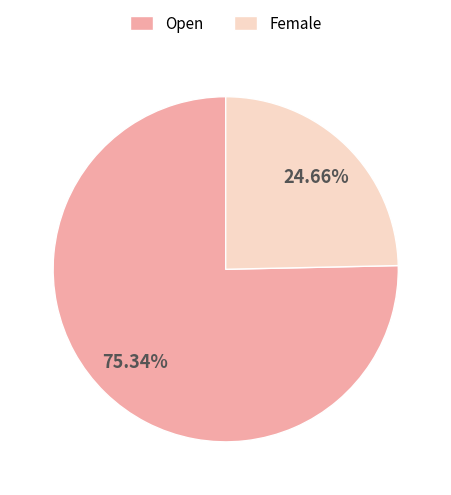

Which slice is the smallest?

Female